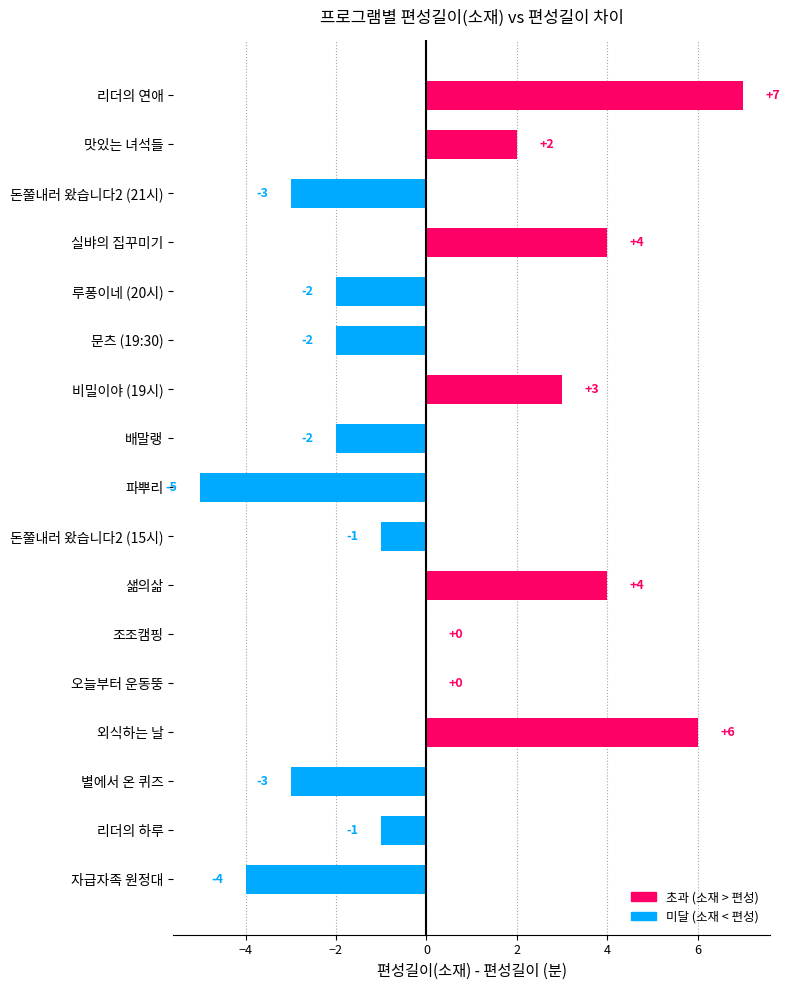

What is the greatest value displayed?

7